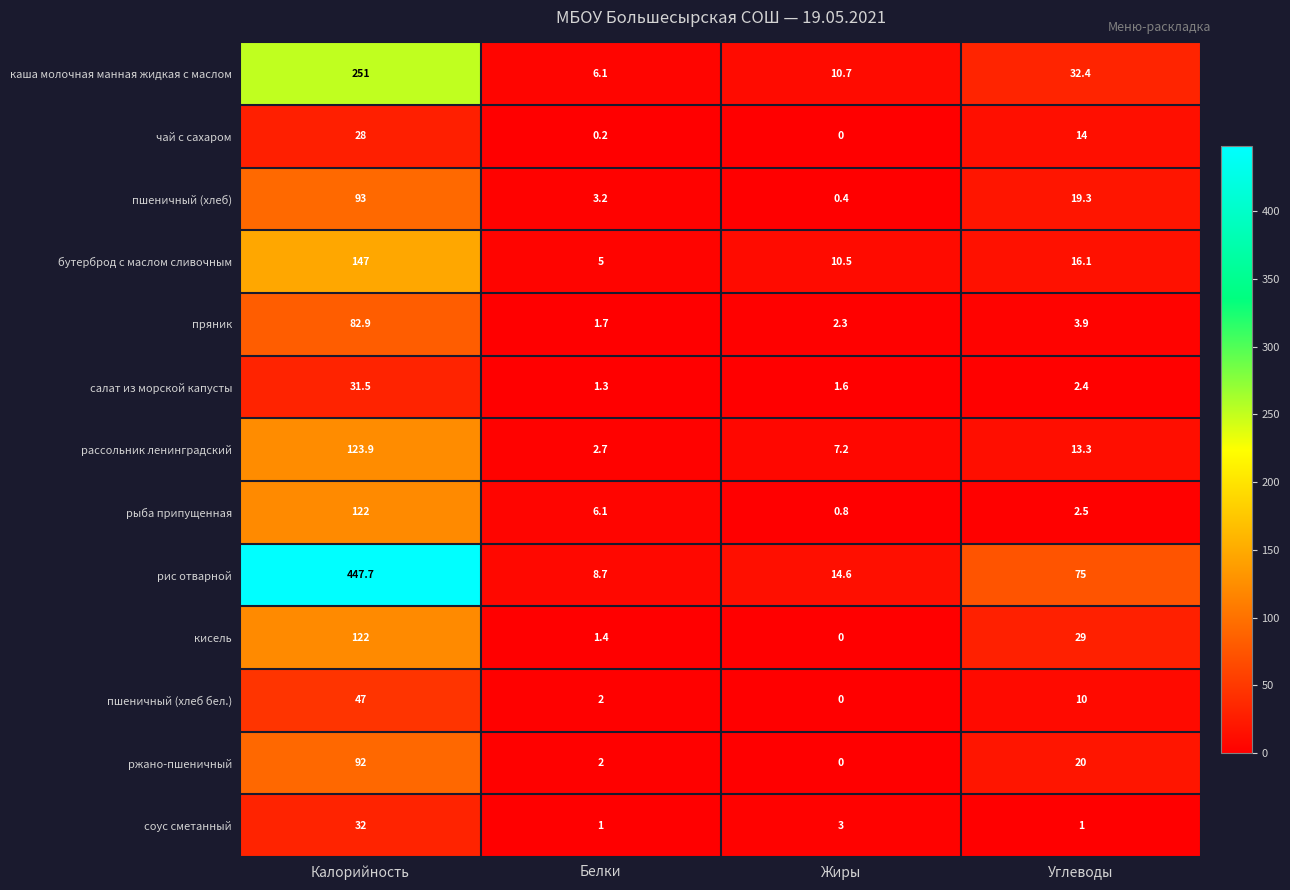

The соус сметанный series shows 1.0 at Белки. True or false?

True